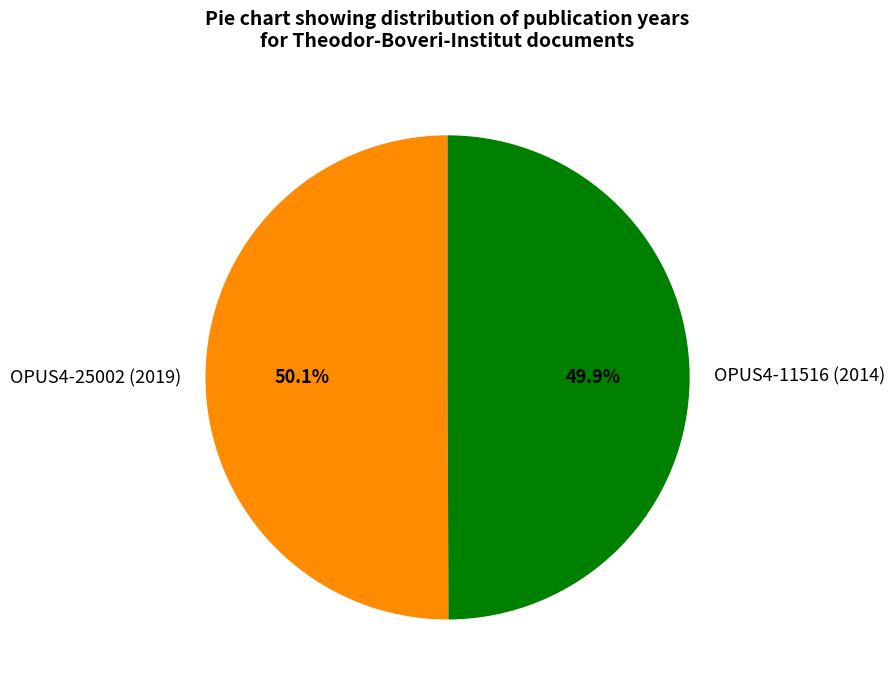

Is there any slice that represents more than half of the pie?

Yes